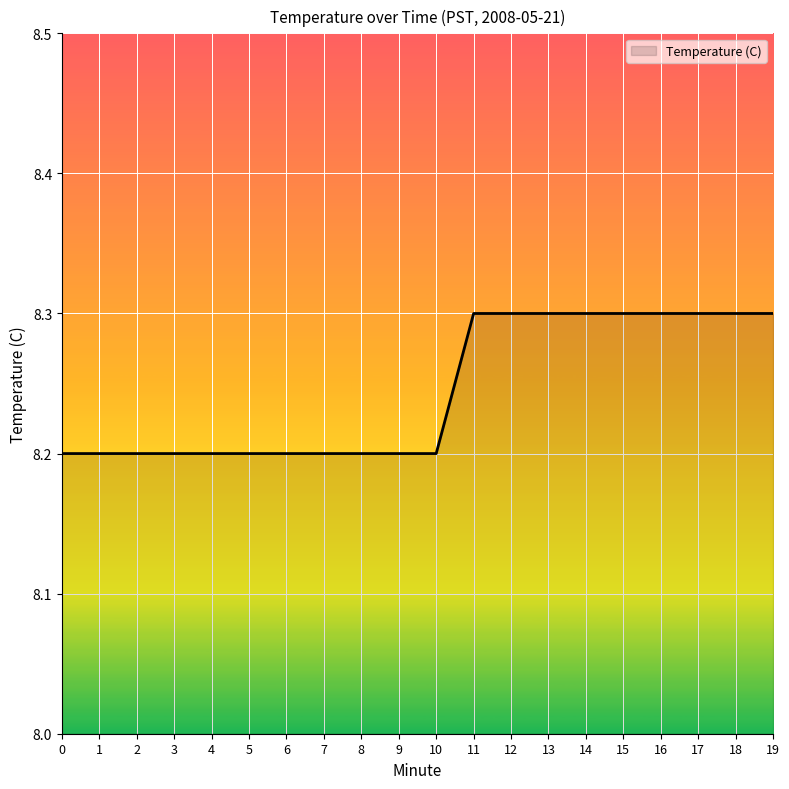

Approximately how many times larger is the value at 2 compared to 0?

1.0